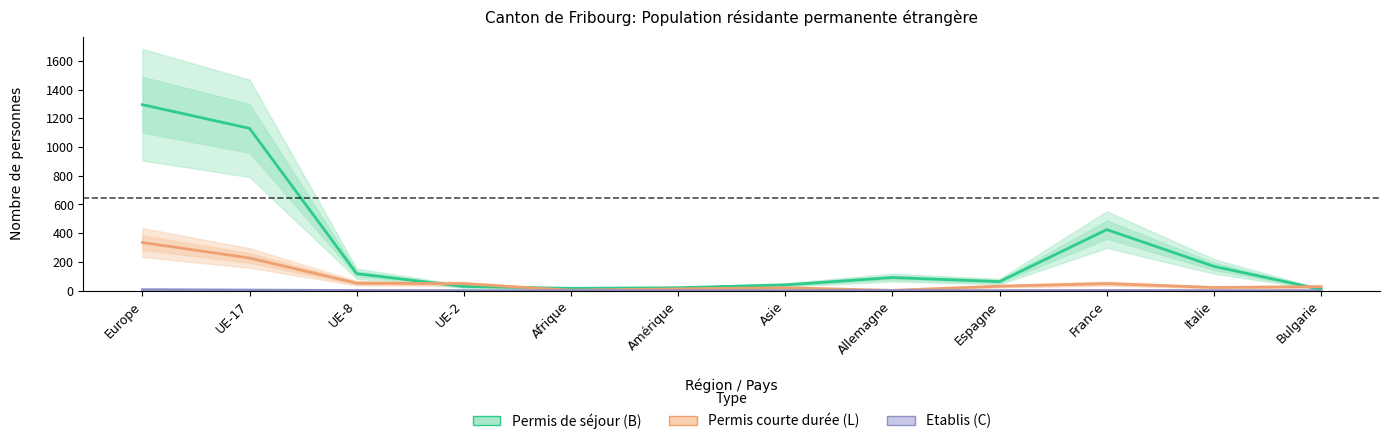

What is the sum of the Permis courte durée (L) values at UE-17 and Europe?

562